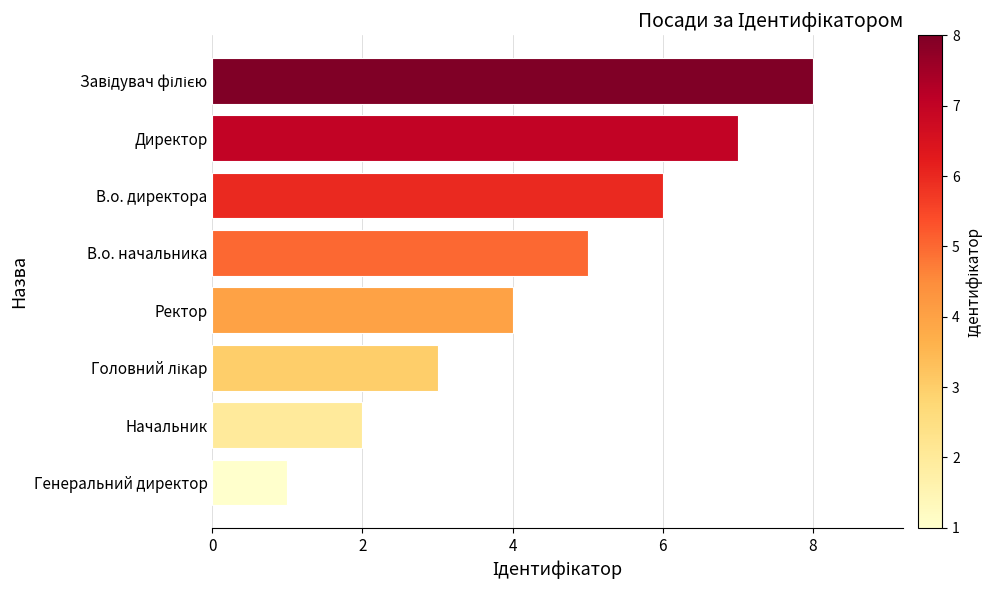

What is the sum of all values?

36